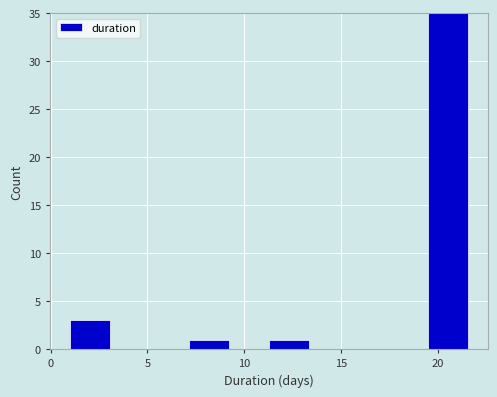

What is the height of the bar covering 11.5 to 13.5 on the x-axis? Neither the bar edges nor the heights are printed on the chart, so give them approximately, as read against the axes.

1